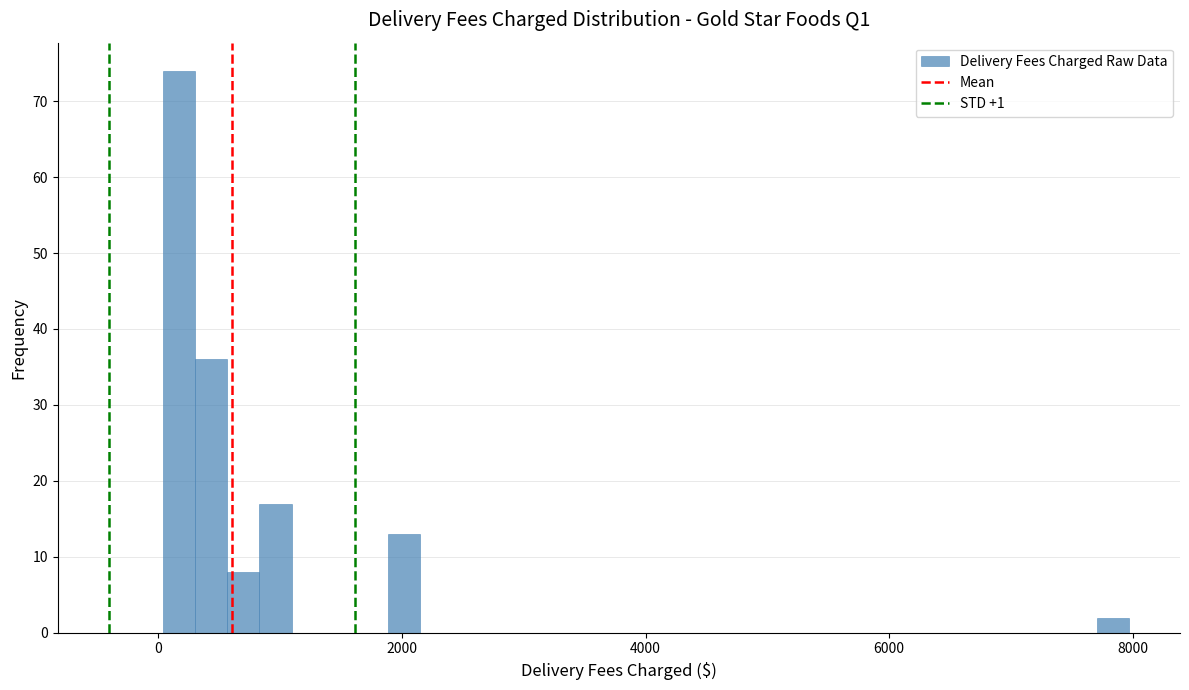

Read against the x-axis, roughly where is the centre of the tallest bar?

200